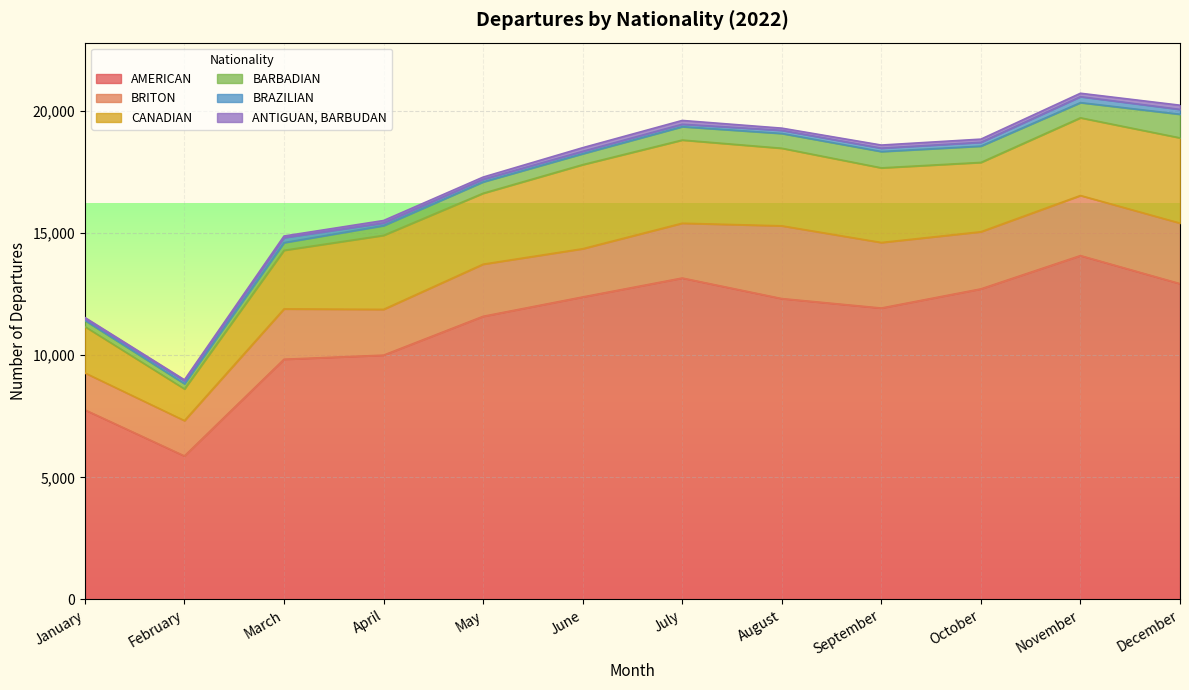

Rank the series by their maximum value, from lowest to highest.

ANTIGUAN, BARBUDAN, BRAZILIAN, BARBADIAN, BRITON, CANADIAN, AMERICAN